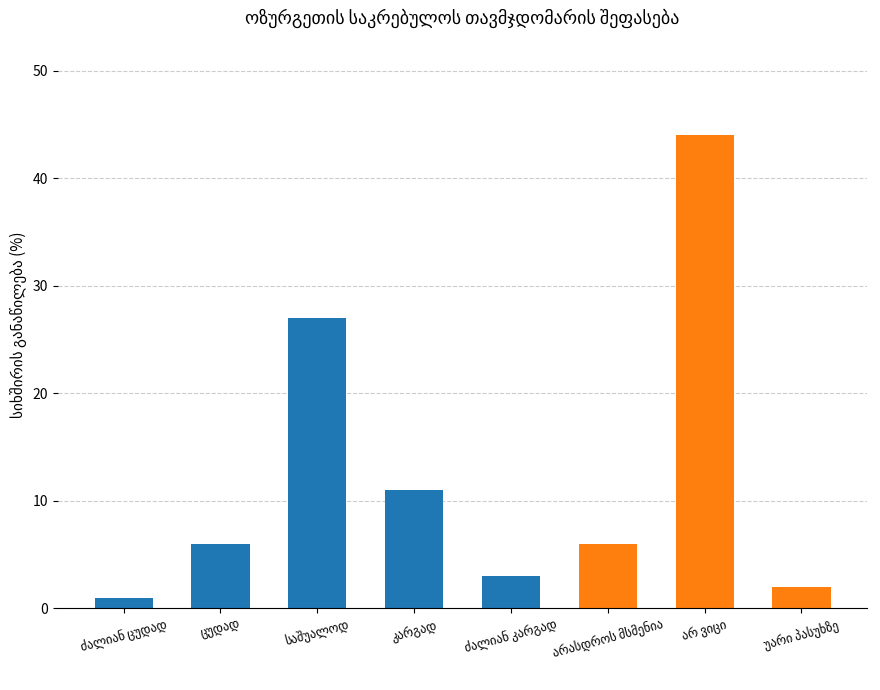

What is the greatest value displayed?

44